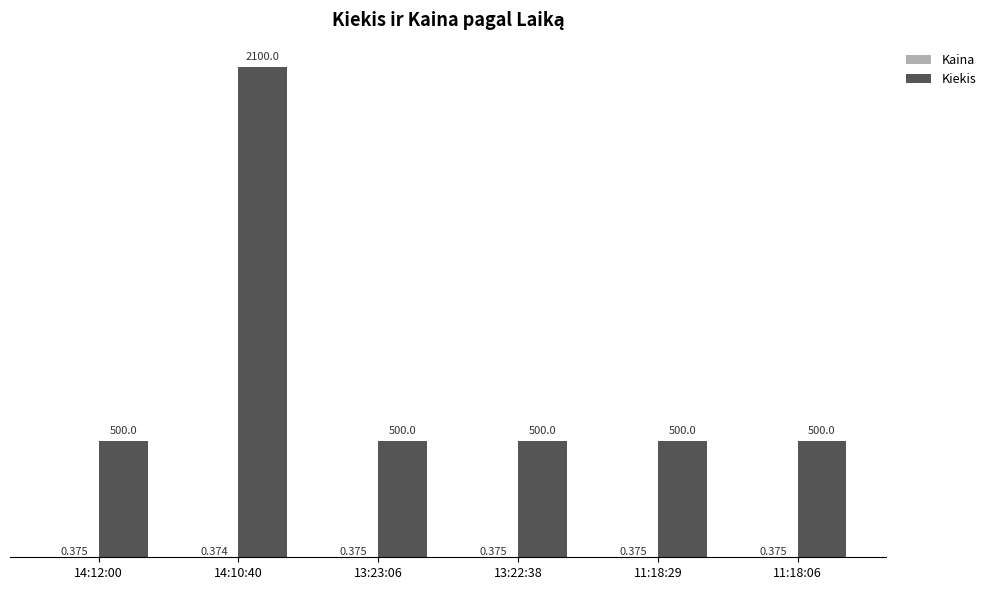

How many groups of bars are there?

6